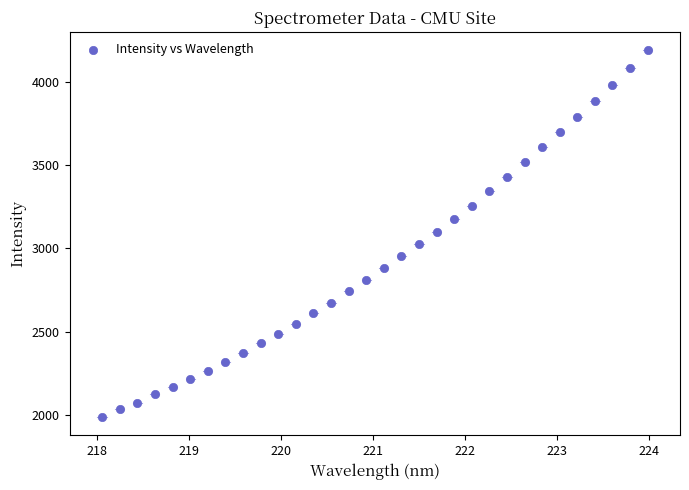

What is the range of Y values (max minus min)?

2197.1